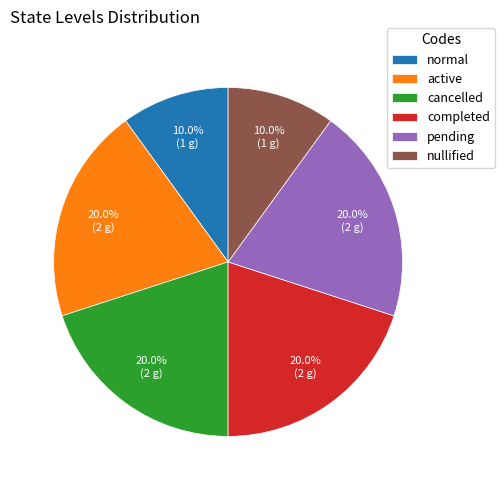

What is the total percentage of nullified and active?

30.0%